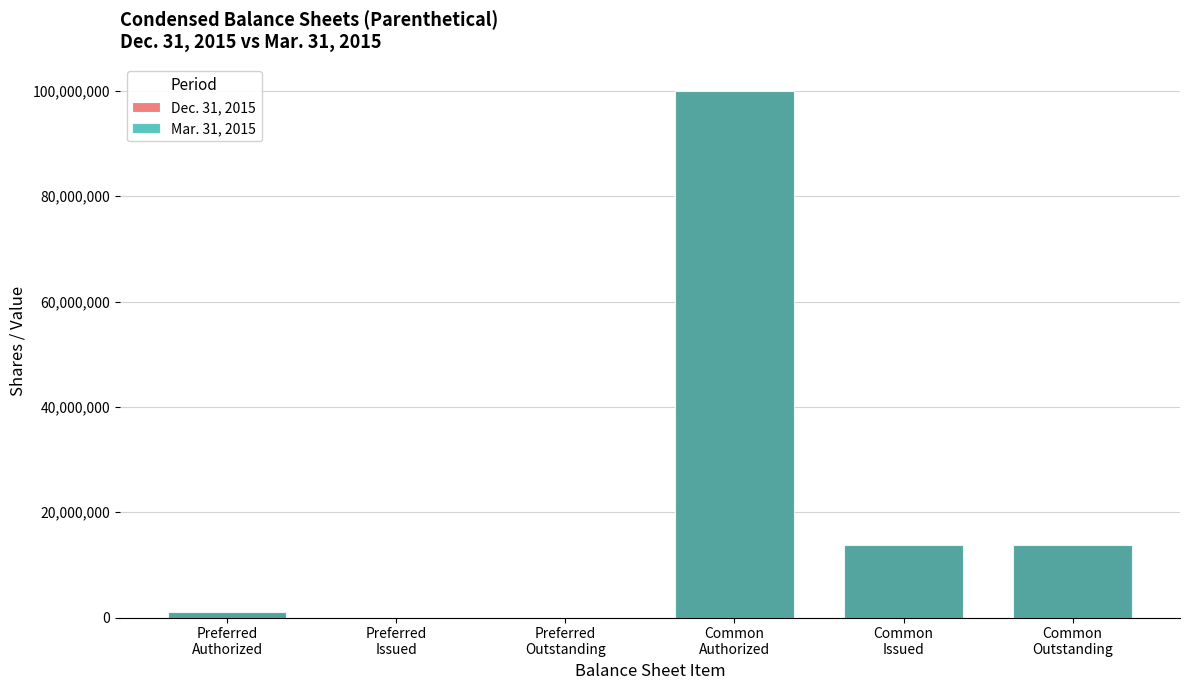

What is the label of the 5th bar from the right?

Preferred
Issued